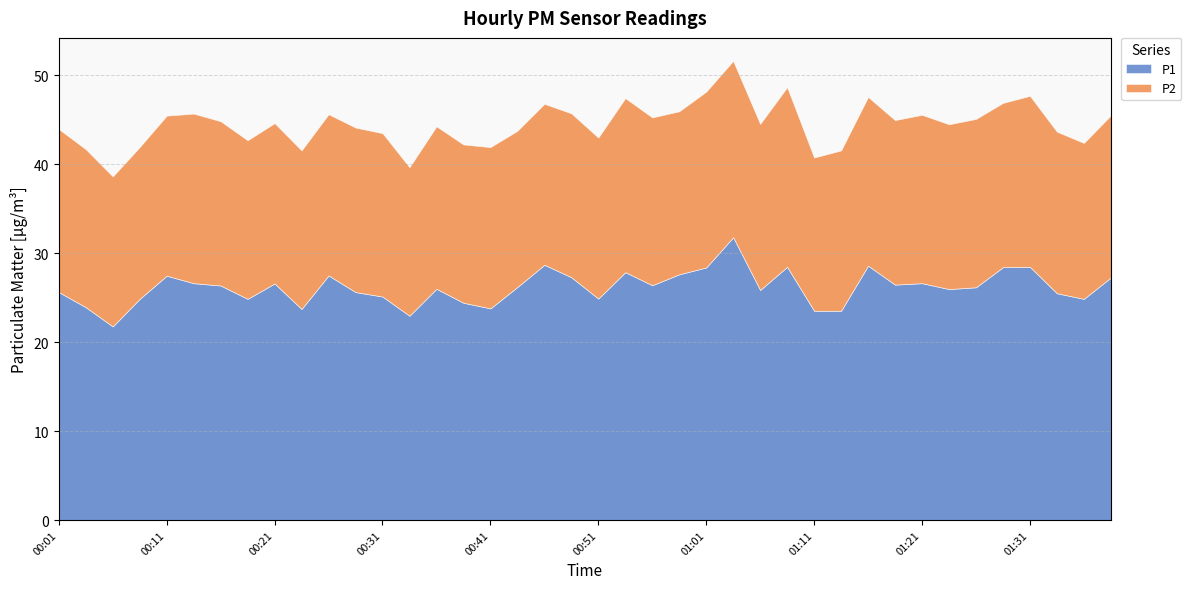

How many lines are shown in the chart?

2